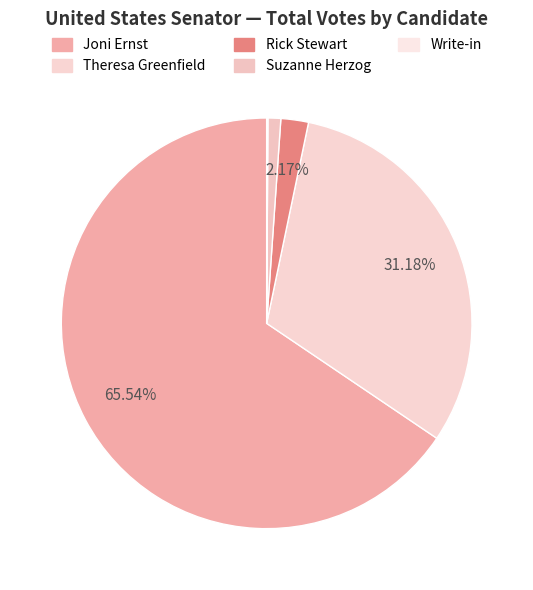

To the nearest percent, what is the average slice percentage?

20%